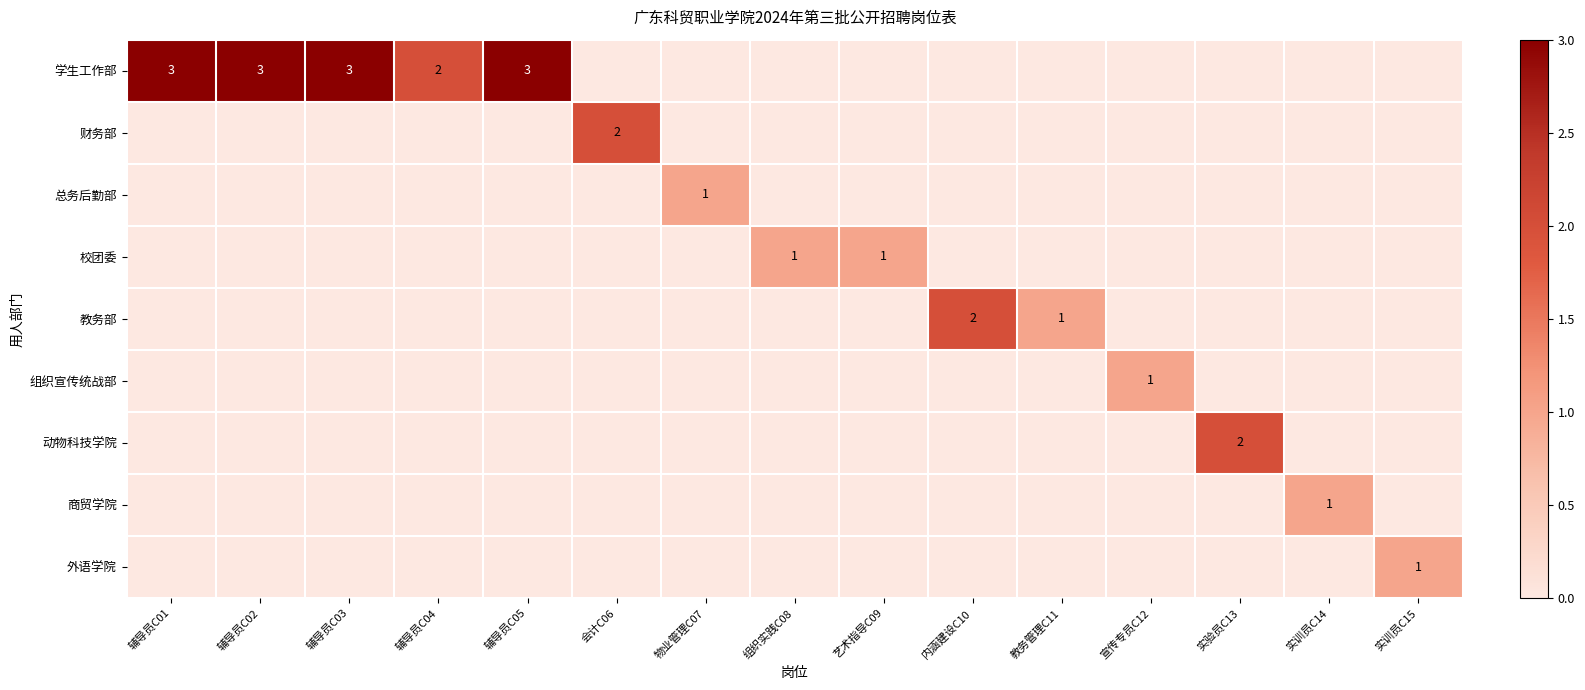

Is the value of 学生工作部 at 艺术指导C09 greater than the value of 商贸学院 at 实训员C14?

No